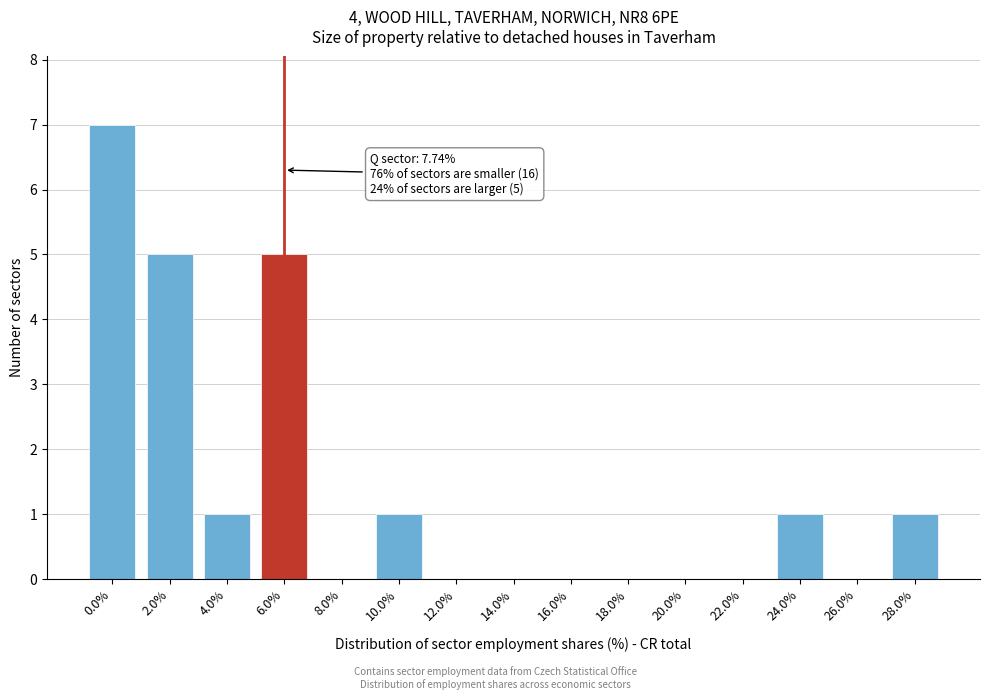

Reading left to right, what are all the values shown in this chart?

0.0%=7	2.0%=5	4.0%=1	6.0%=5	8.0%=0	10.0%=1	12.0%=0	14.0%=0	16.0%=0	18.0%=0	20.0%=0	22.0%=0	24.0%=1	26.0%=0	28.0%=1